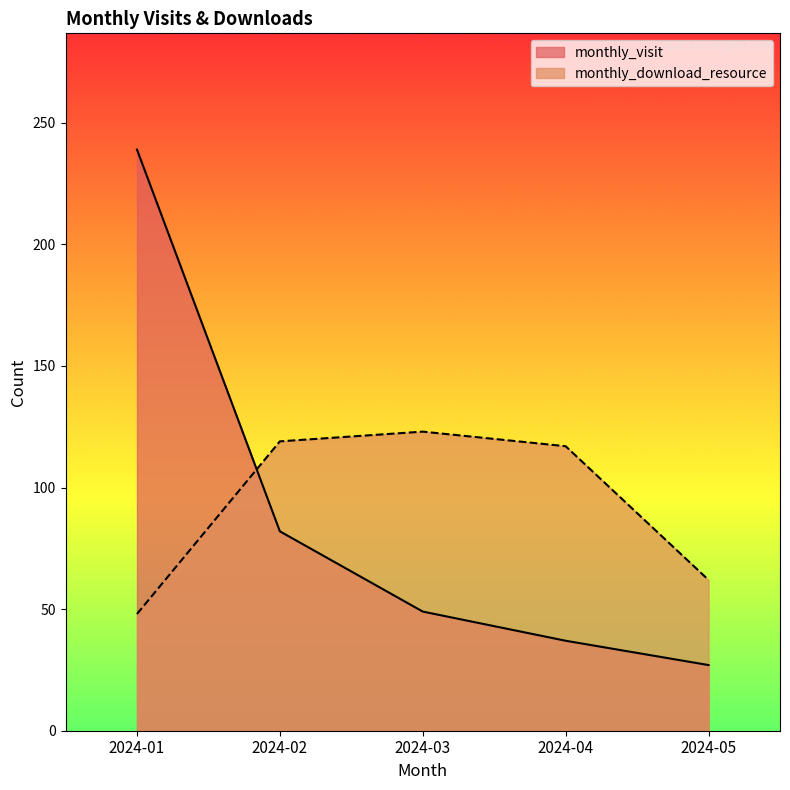

Between 2024-02 and 2024-05, which series saw the biggest shift?

monthly_download_resource